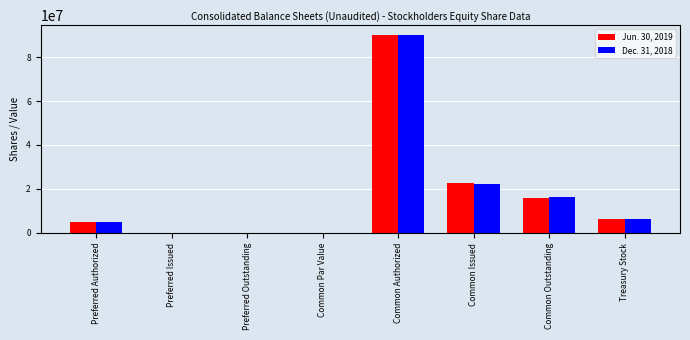

How many groups of bars are there?

8